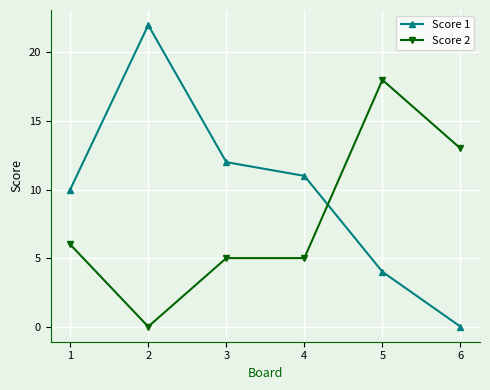

Is the value of Score 1 at 6 greater than the value of Score 2 at 4?

No